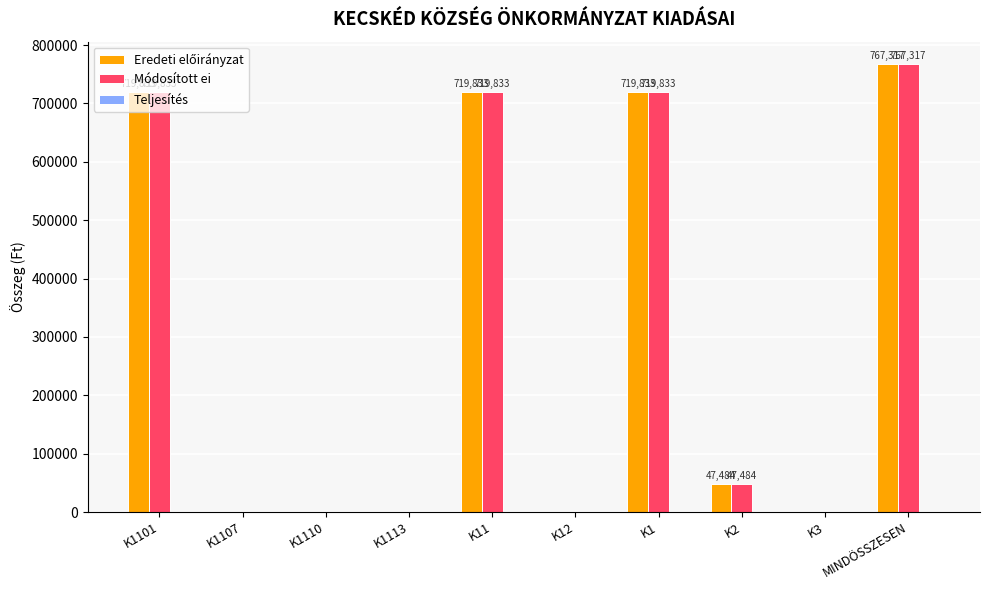

What is the difference between the Módosított ei values at K1101 and K2?

672349